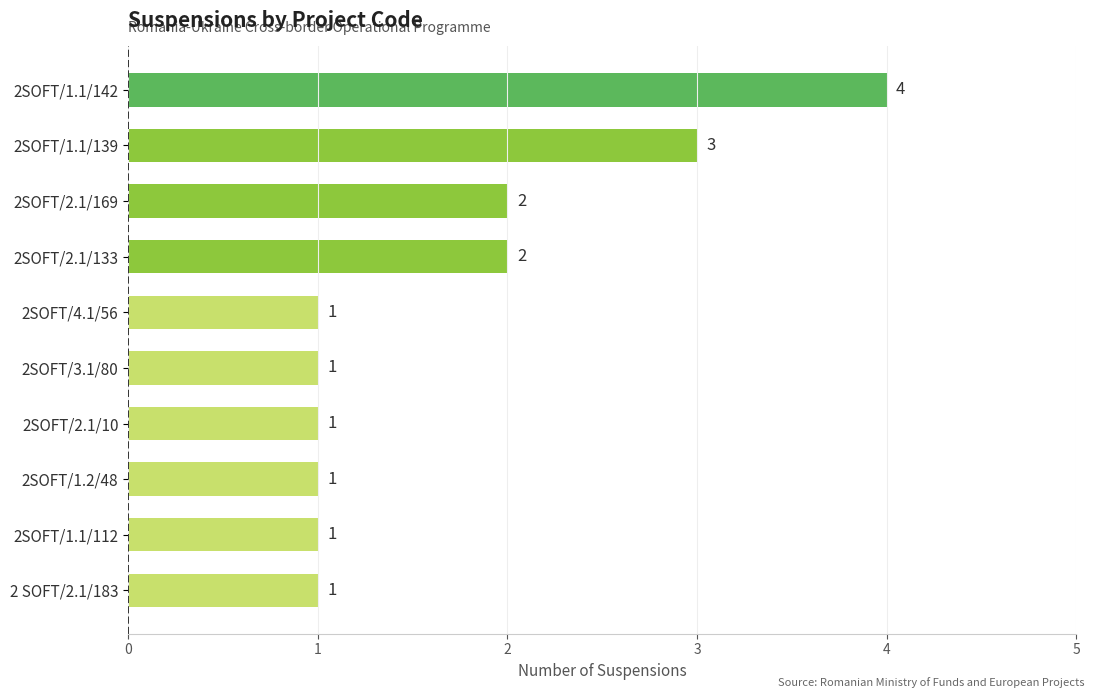

Which has a higher value, 2SOFT/1.1/139 or 2SOFT/1.2/48?

2SOFT/1.1/139